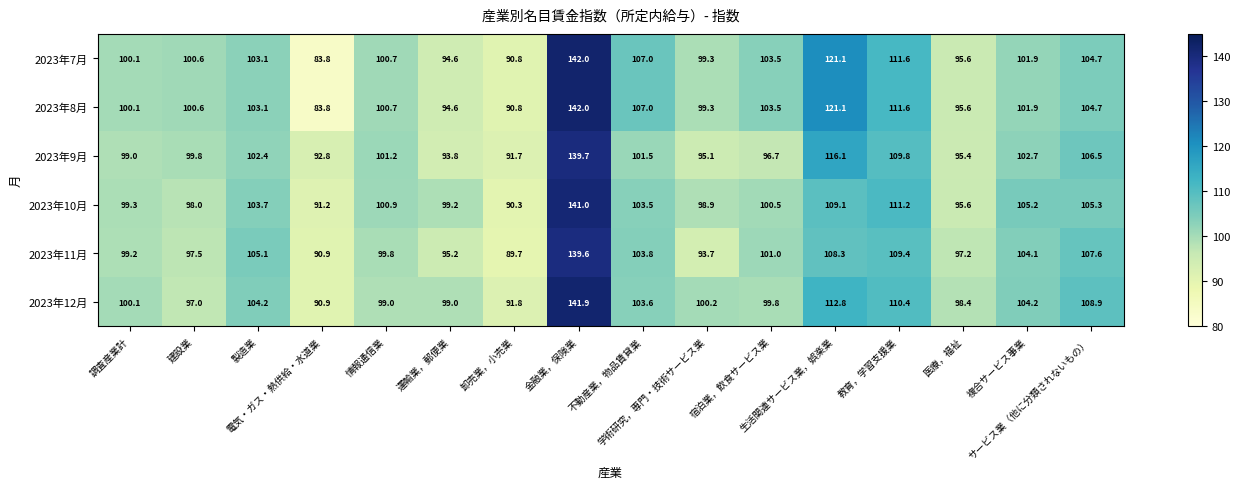

What is the sum of all 2023年9月 values?

1644.2